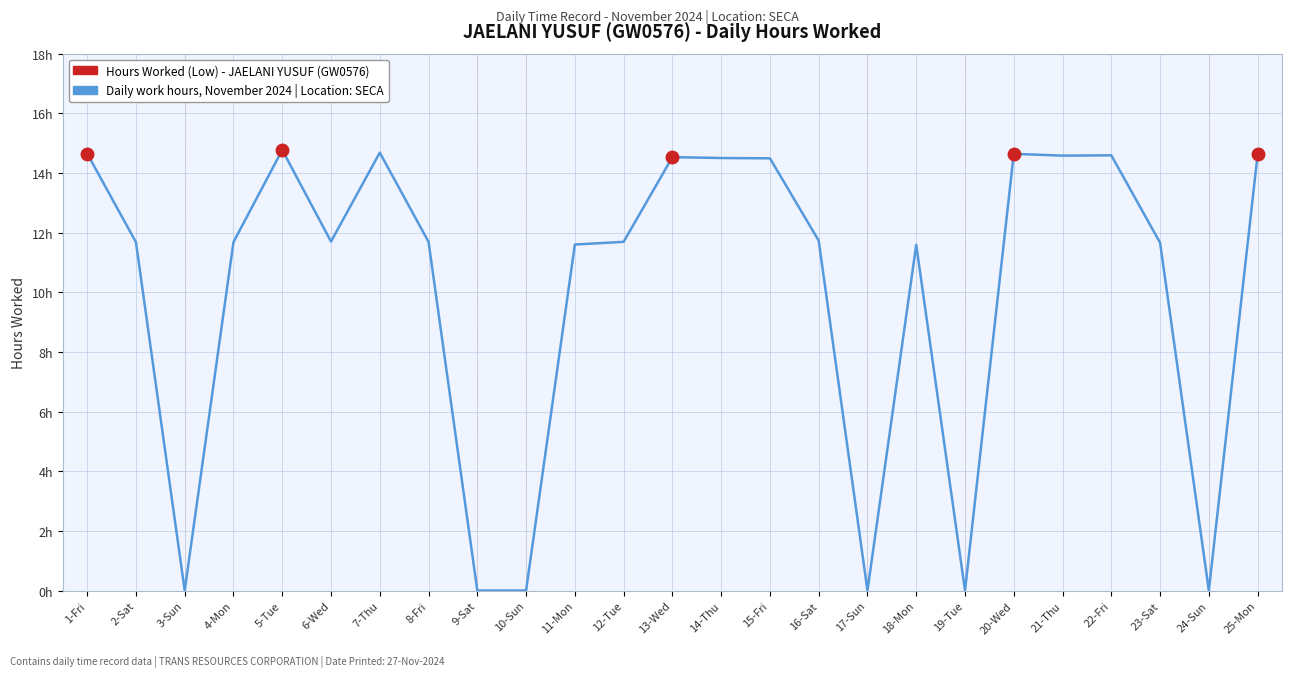

Does the chart have visible grid lines?

Yes